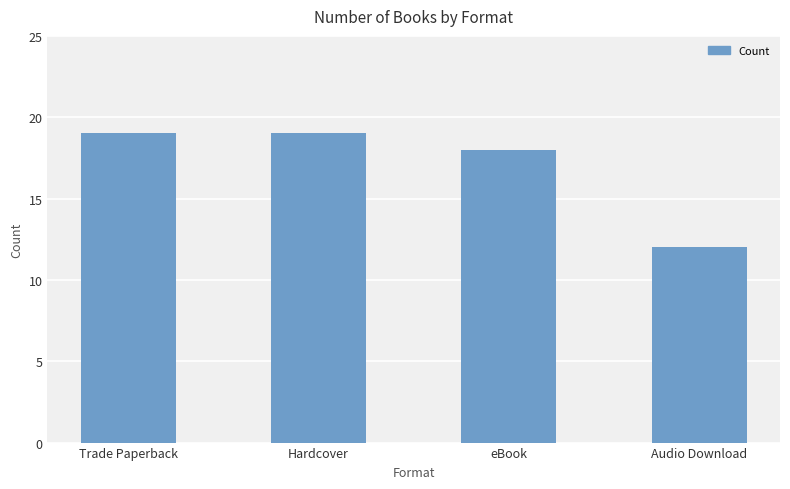

What value does the data have at eBook?

18